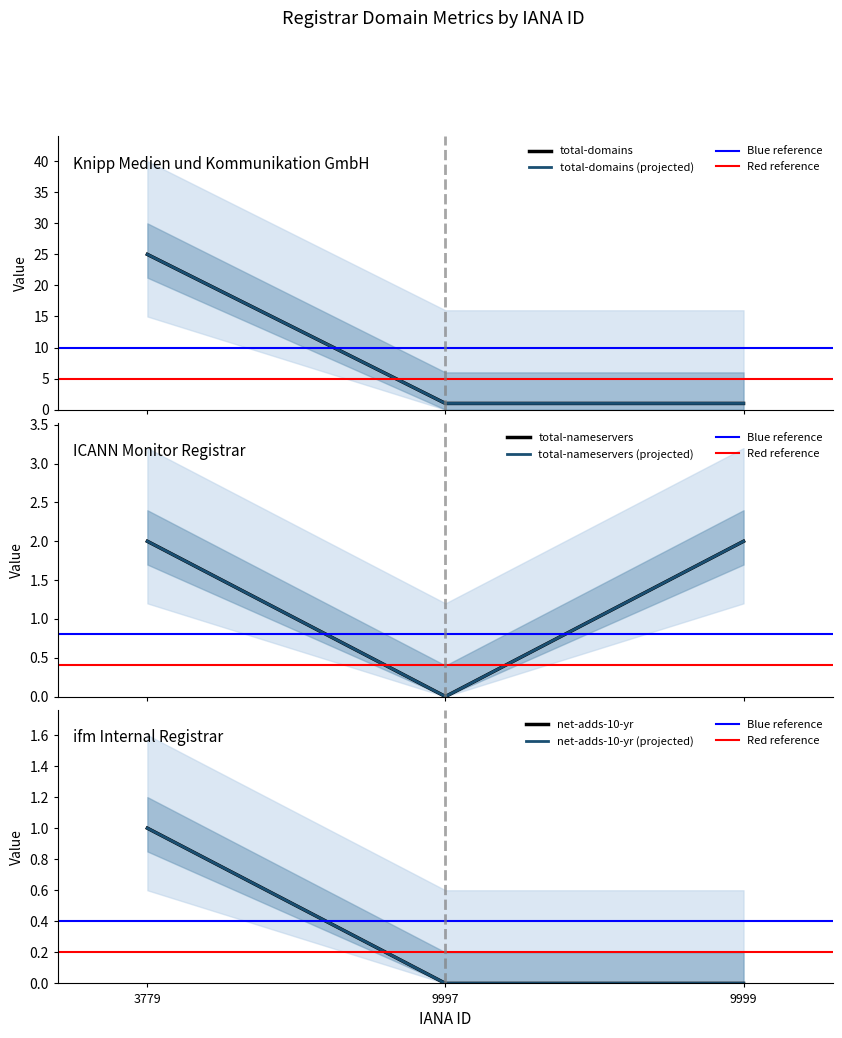

What is the sum of the attempted-adds values at 3779 and 9997?

1